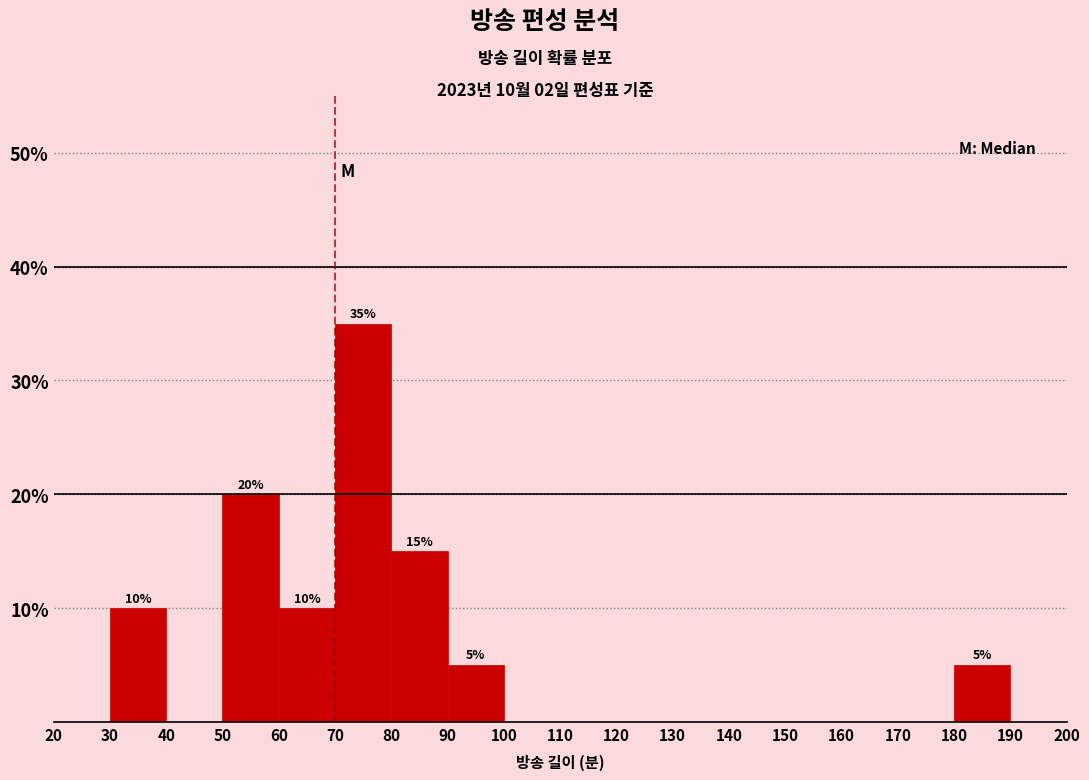

Which range on the x-axis has the tallest bar?

70 to 80